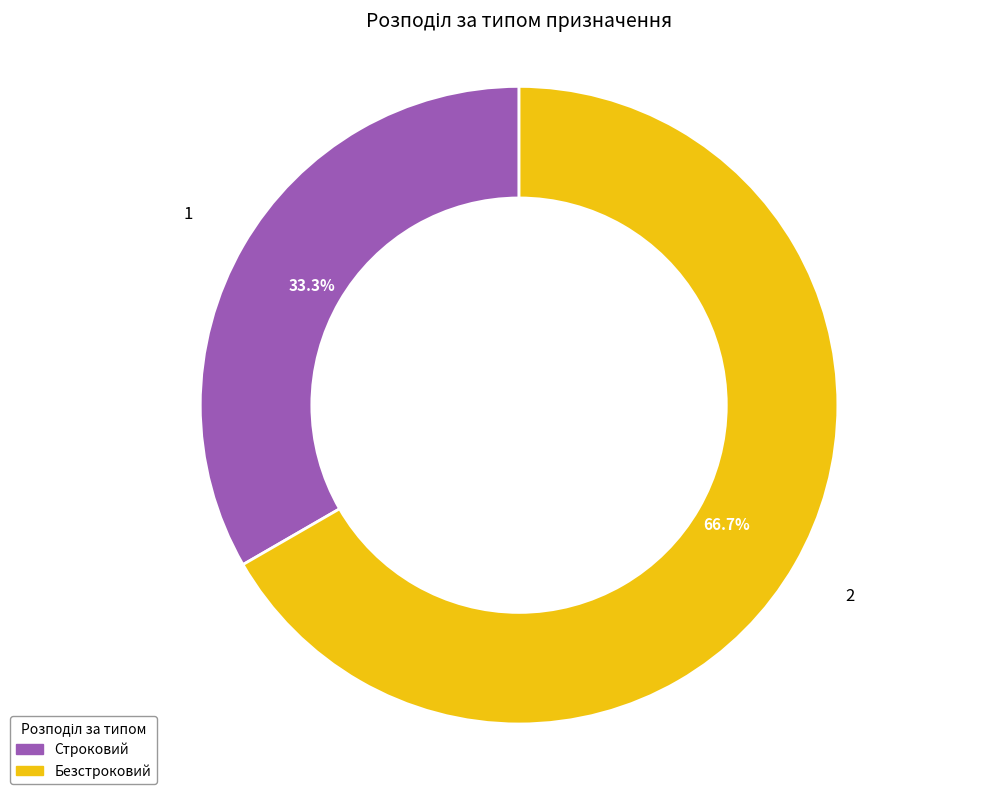

Which slice is the smallest?

Строковий